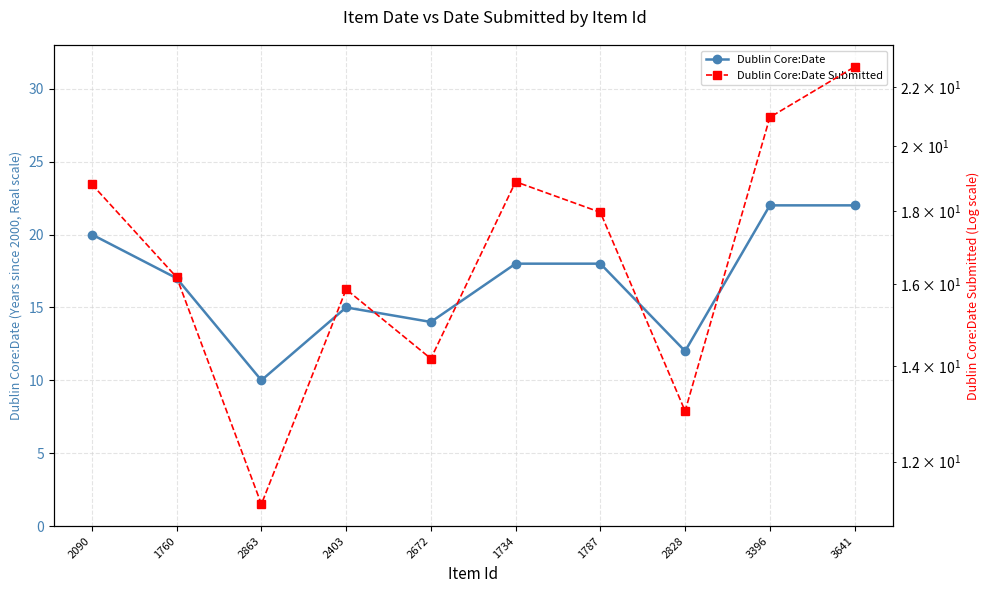

Is this an area chart (filled region under the line)?

No